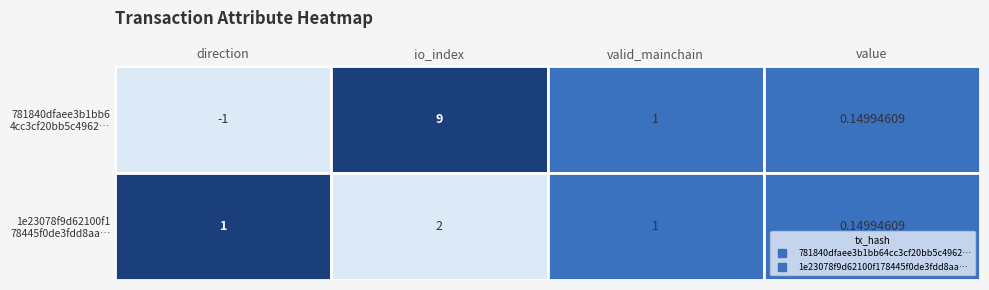

What is the maximum value shown in the chart?

9.0